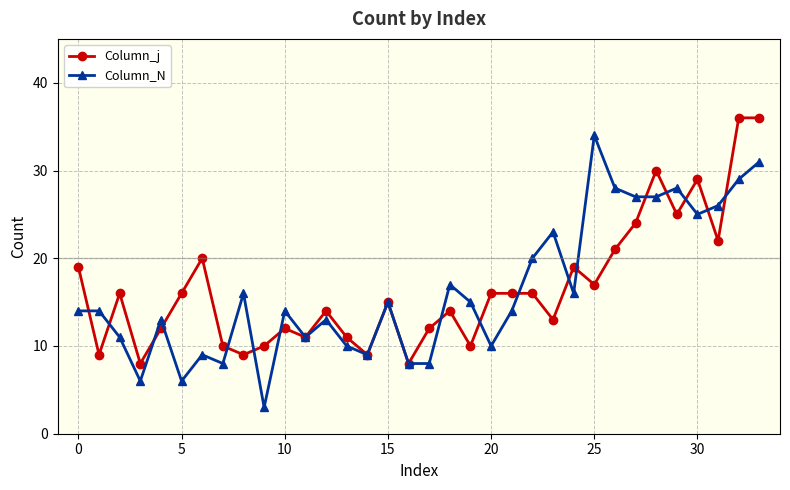

What is the greatest value displayed?

36